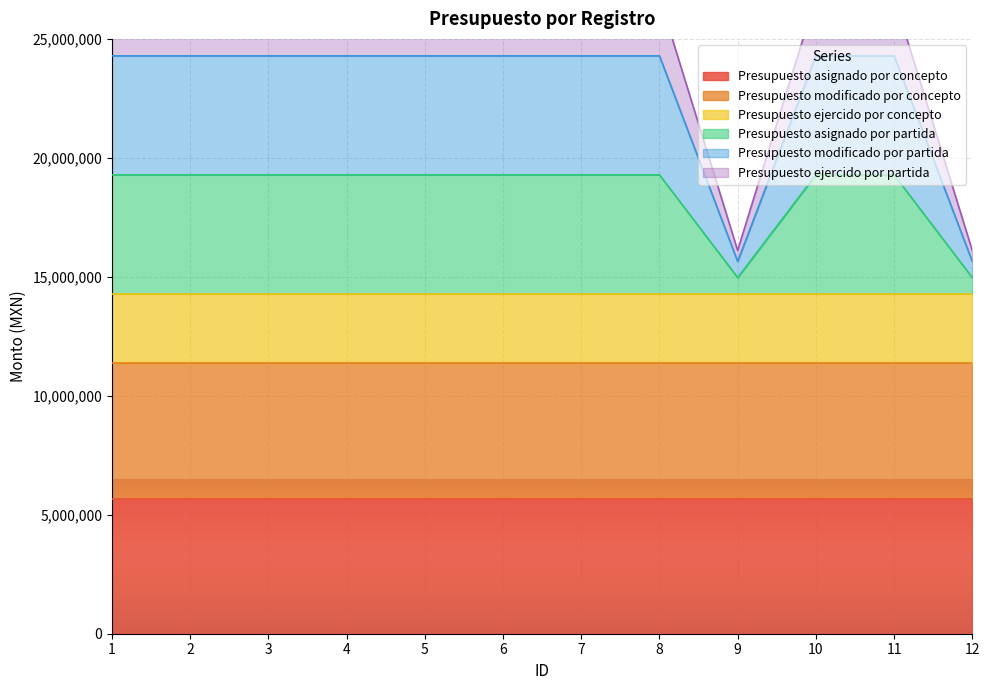

True or false: Presupuesto modificado por partida and Presupuesto asignado por partida intersect in this chart.

False